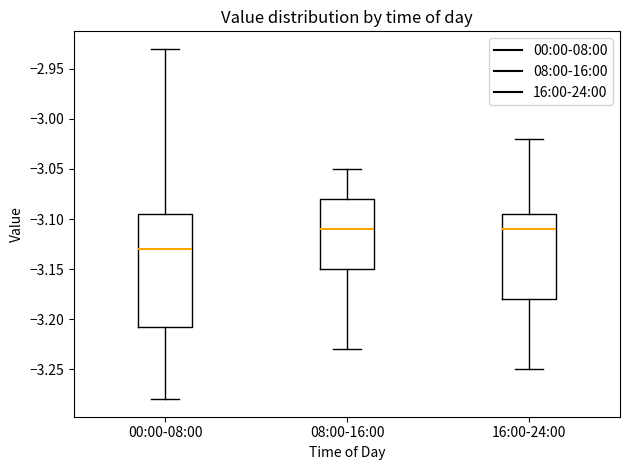

Which box is the tallest, from its lower edge to its upper edge?

00:00-08:00